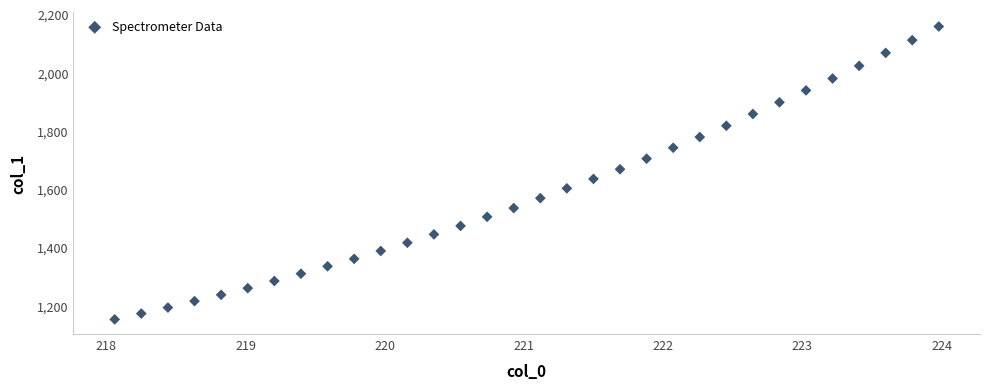

What is the range of Y values (max minus min)?

1005.1